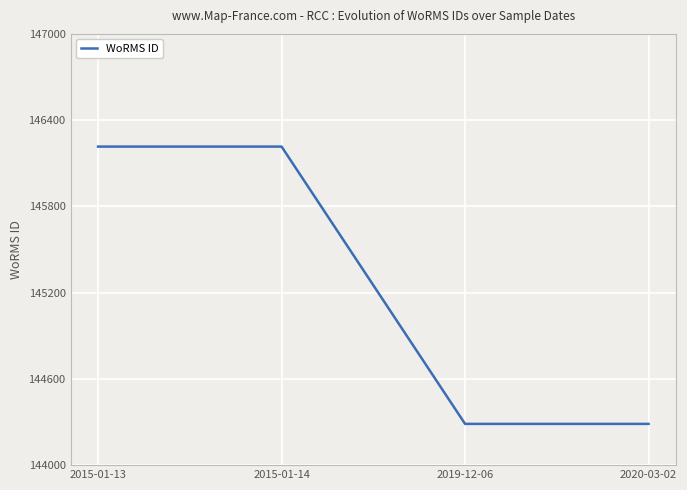

What is the difference between the values at 2020-03-02 and 2015-01-14?

1929